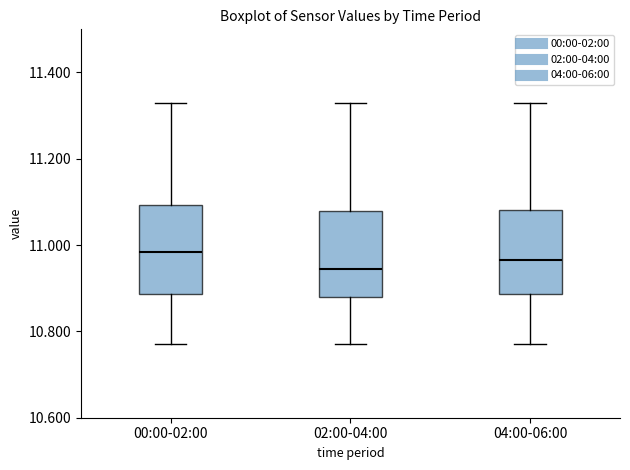

Reading left to right, read every box against the y-axis: the position of its median line, the range the box covers, and the ends of its whiskers. The values are not printed on the chart, so give them approximately, as read against the axis.

00:00-02:00: median 10.98, box 10.88 to 11.10, whiskers 10.78 to 11.34
02:00-04:00: median 10.94, box 10.88 to 11.08, whiskers 10.78 to 11.34
04:00-06:00: median 10.96, box 10.88 to 11.08, whiskers 10.78 to 11.34